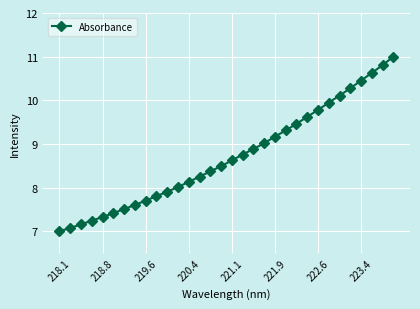

What is the greatest value displayed?

11.0